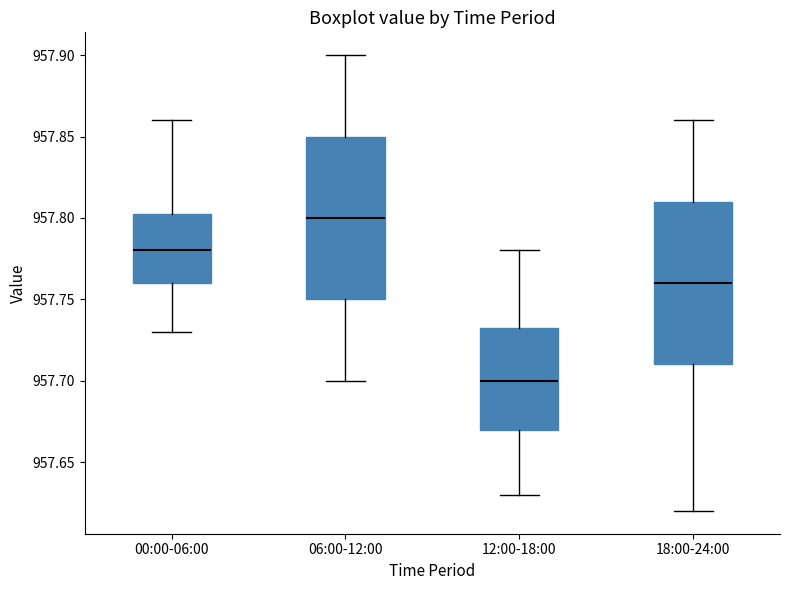

Reading left to right, read every box against the y-axis: the position of its median line, the range the box covers, and the ends of its whiskers. The values are not printed on the chart, so give them approximately, as read against the axis.

00:00-06:00: median 957.780, box 957.760 to 957.805, whiskers 957.730 to 957.860
06:00-12:00: median 957.800, box 957.750 to 957.850, whiskers 957.700 to 957.900
12:00-18:00: median 957.700, box 957.670 to 957.735, whiskers 957.630 to 957.780
18:00-24:00: median 957.760, box 957.710 to 957.810, whiskers 957.620 to 957.860